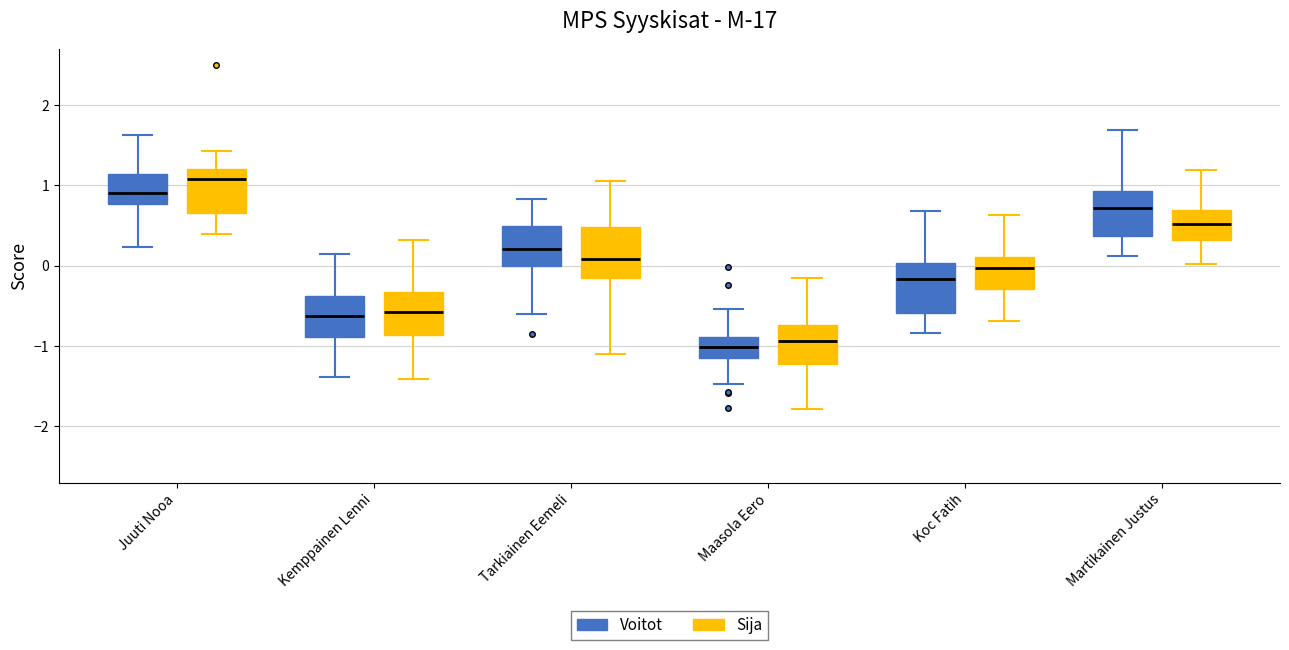

Reading left to right, read every box against the y-axis: the position of its median line, the range the box covers, and the ends of its whiskers. The values are not printed on the chart, so give them approximately, as read against the axis.

Juuti Nooa (Voitot): median 0.9, box 0.8 to 1.1, whiskers 0.2 to 1.6
Juuti Nooa (Sija): median 1.1, box 0.7 to 1.2, whiskers 0.4 to 1.4
Kemppainen Lenni (Voitot): median -0.6, box -0.9 to -0.4, whiskers -1.4 to 0.1
Kemppainen Lenni (Sija): median -0.6, box -0.9 to -0.3, whiskers -1.4 to 0.3
Tarkiainen Eemeli (Voitot): median 0.2, box 0.0 to 0.5, whiskers -0.6 to 0.8
Tarkiainen Eemeli (Sija): median 0.1, box -0.2 to 0.5, whiskers -1.1 to 1.0
Maasola Eero (Voitot): median -1.0, box -1.2 to -0.9, whiskers -1.5 to -0.5
Maasola Eero (Sija): median -0.9, box -1.2 to -0.7, whiskers -1.8 to -0.1
Koc Fatih (Voitot): median -0.2, box -0.6 to 0.0, whiskers -0.8 to 0.7
Koc Fatih (Sija): median 0.0, box -0.3 to 0.1, whiskers -0.7 to 0.6
Martikainen Justus (Voitot): median 0.7, box 0.4 to 0.9, whiskers 0.1 to 1.7
Martikainen Justus (Sija): median 0.5, box 0.3 to 0.7, whiskers 0.0 to 1.2